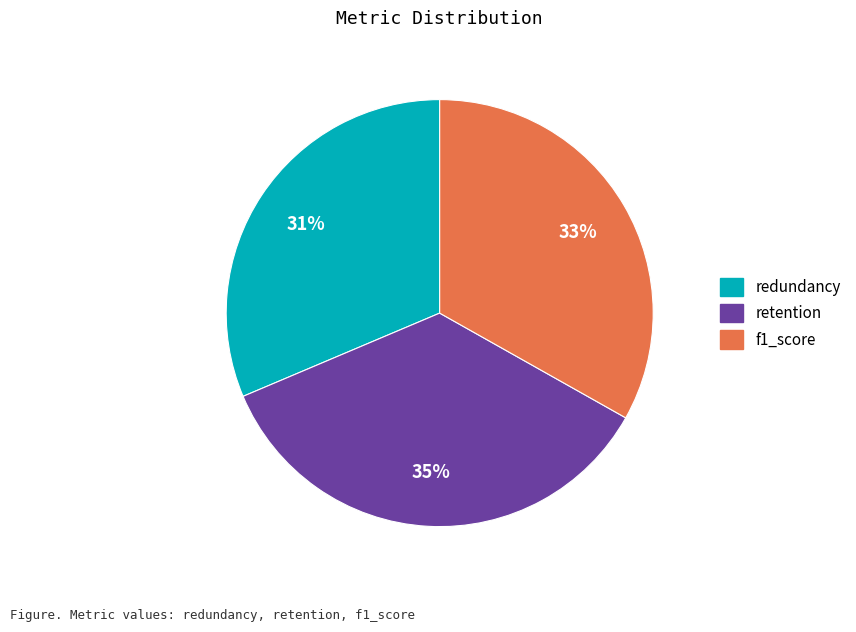

Is it true that redundancy is 31% of the pie?

True